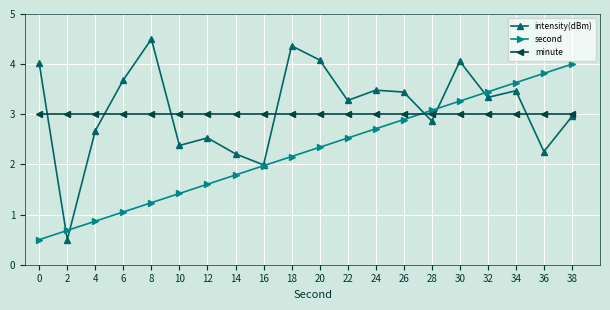

Reading left to right, extract all data points from this chart.

intensity(dBm): 4.0	0.5	2.7	3.7	4.5	2.4	2.5	2.2	2.0	4.4	4.1	3.3	3.5	3.4	2.9	4.1	3.3	3.5	2.3	3.0
second: 0.5	0.7	0.9	1.1	1.2	1.4	1.6	1.8	2.0	2.2	2.3	2.5	2.7	2.9	3.1	3.3	3.4	3.6	3.8	4.0
minute: 3.0	3.0	3.0	3.0	3.0	3.0	3.0	3.0	3.0	3.0	3.0	3.0	3.0	3.0	3.0	3.0	3.0	3.0	3.0	3.0